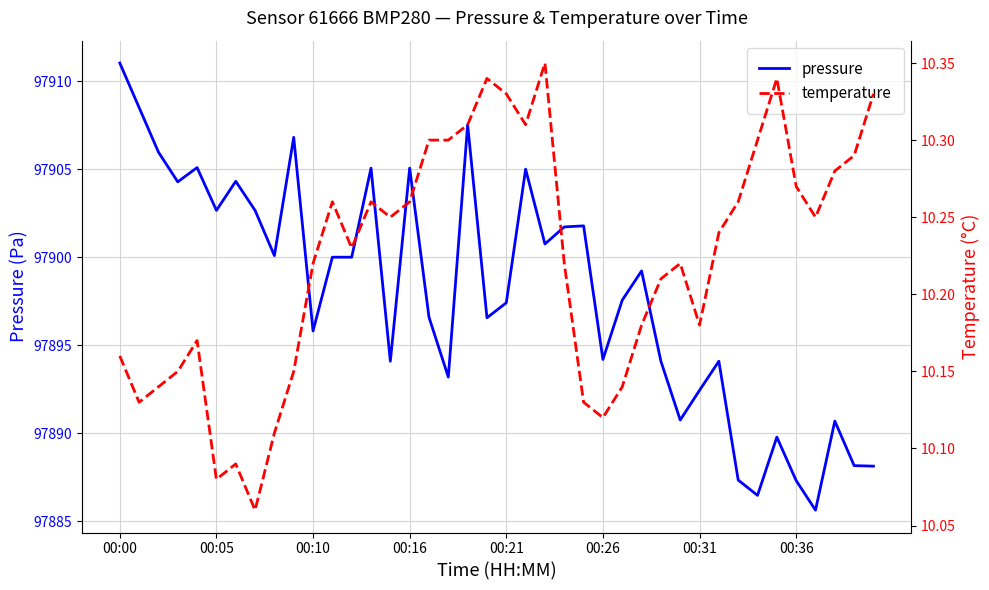

How many interior local peaks does the temperature series have?

8